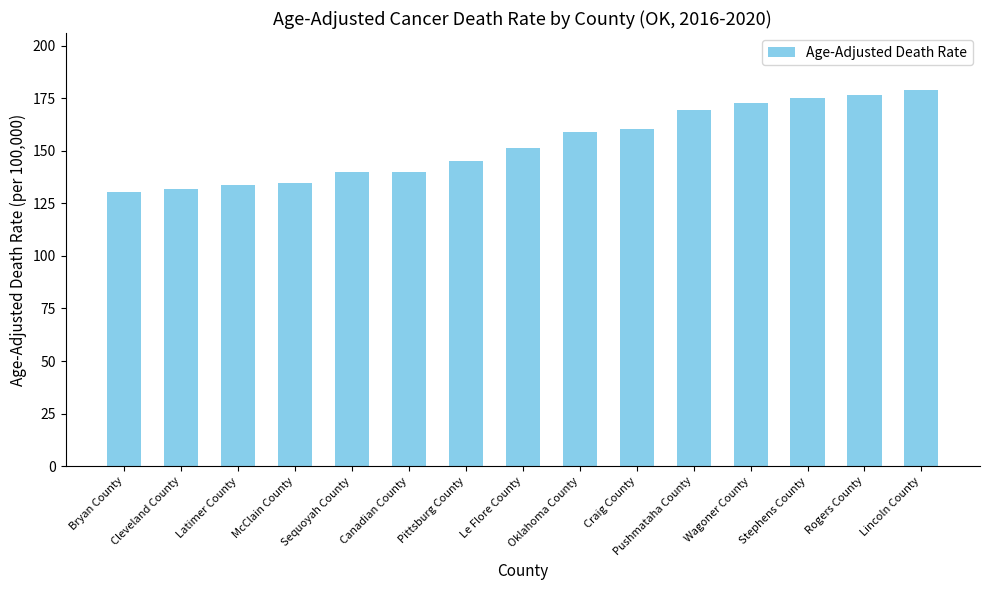

What is the change in value from McClain County to Lincoln County?

+44.5